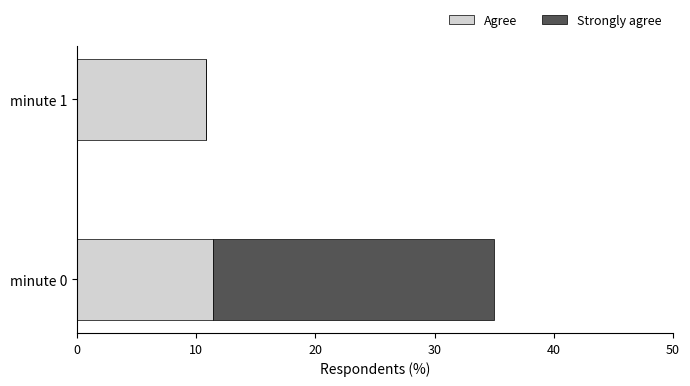

What is the sum of all Agree values?

22.2